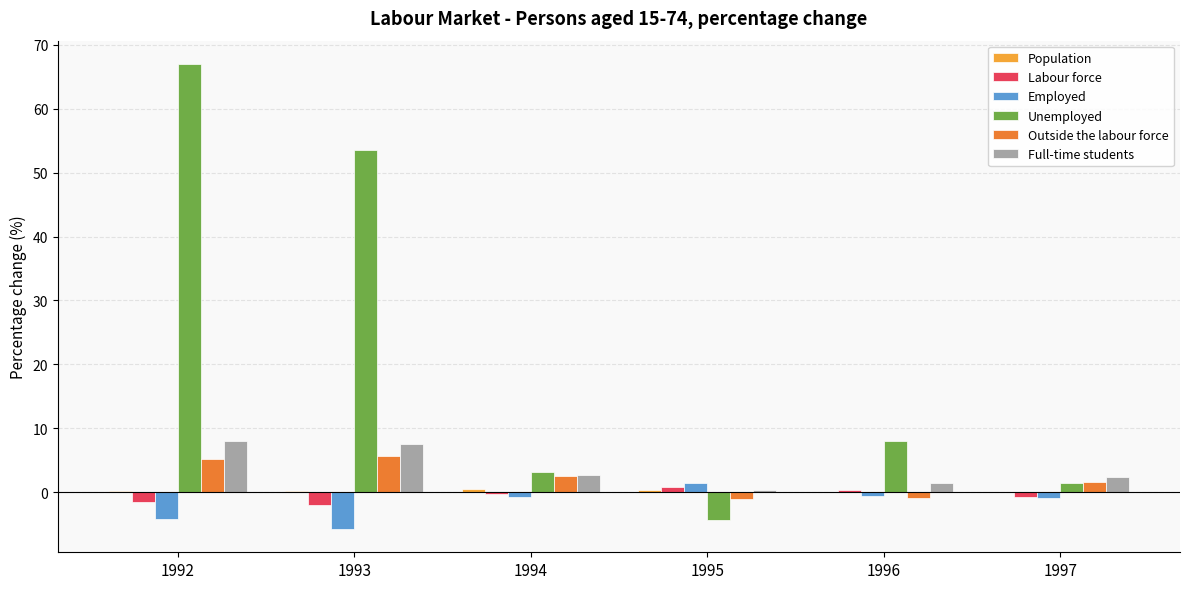

What is the highest value of the Full-time students series?

8.0